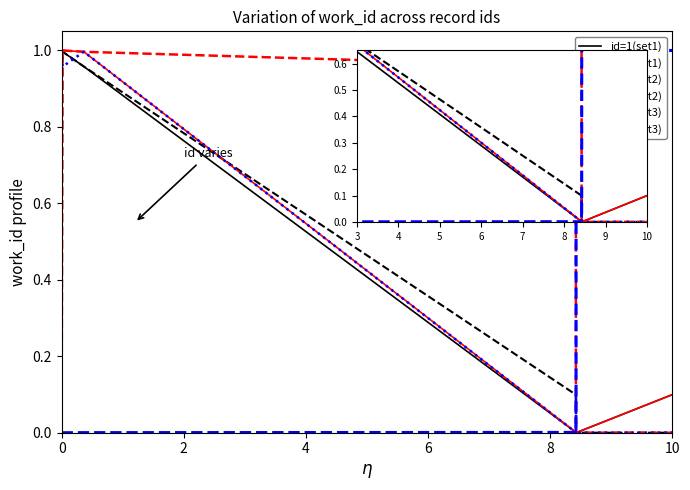

What is the sum of all id=2(set3) values?

3.1